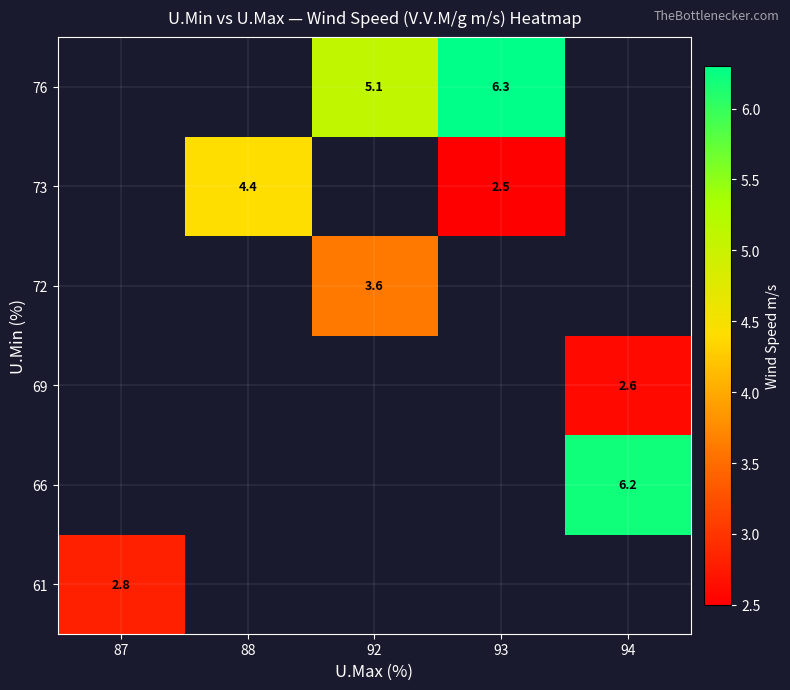

The 69 series shows 2.6 at 94. True or false?

True